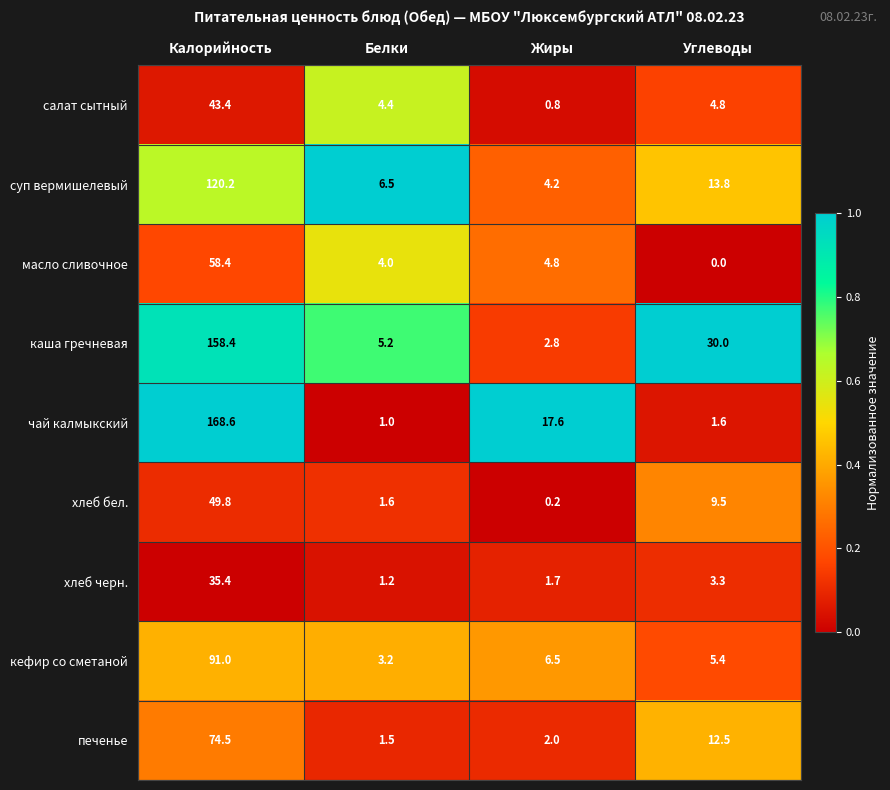

What is the total value across all series at Калорийность?

799.7